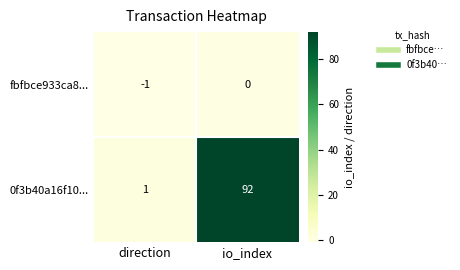

How many data points does each series have?

2